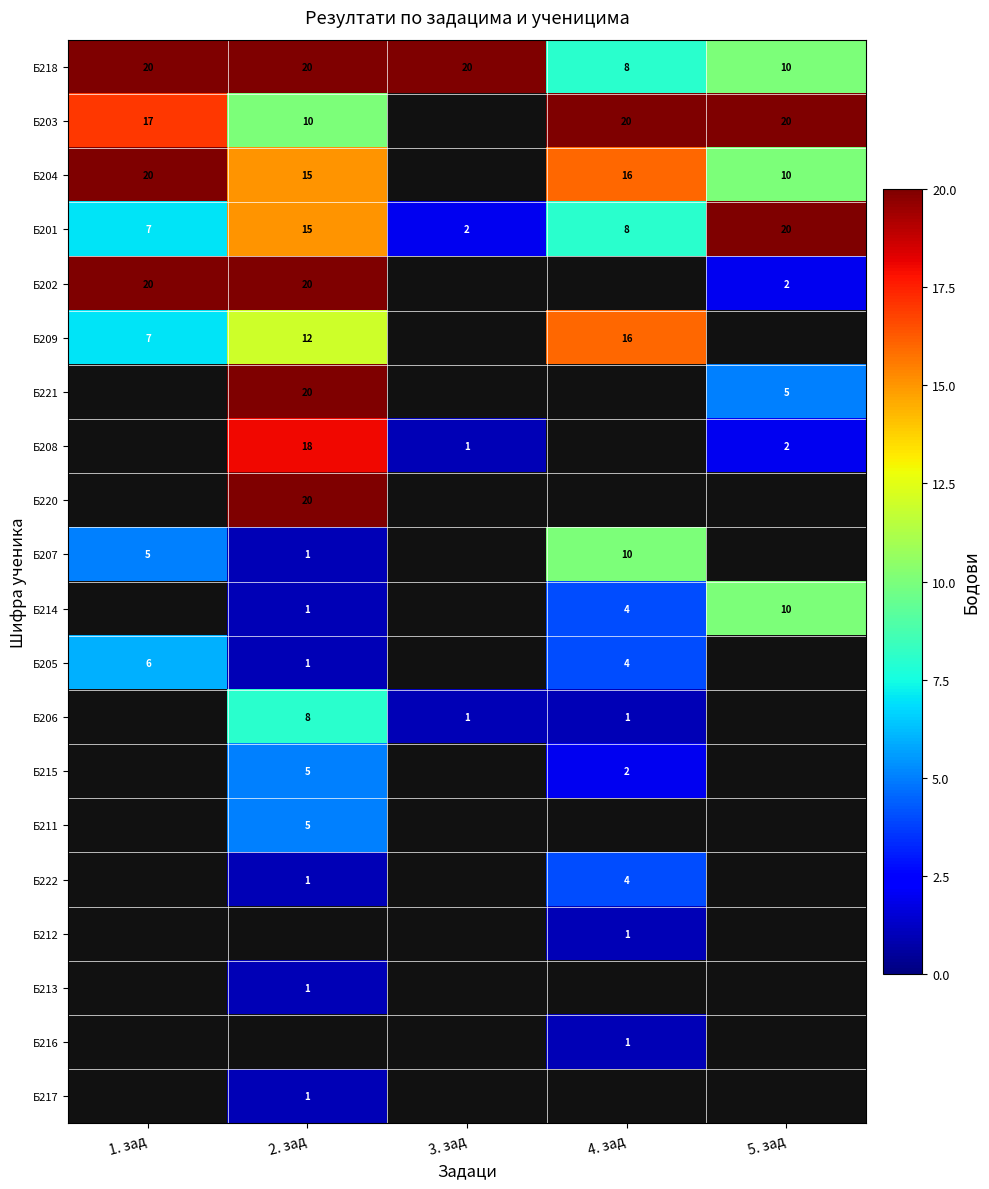

Which label corresponds to the smallest value in the chart?

3. зад